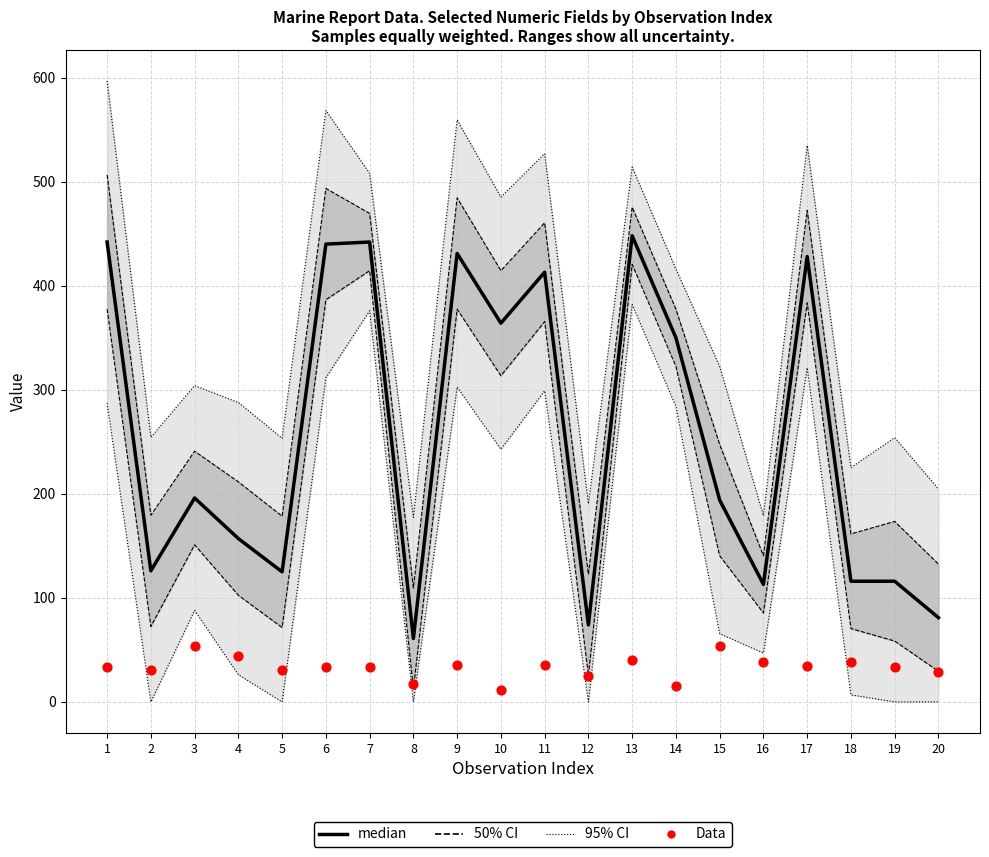

At which category is the sum across all series the highest?

13